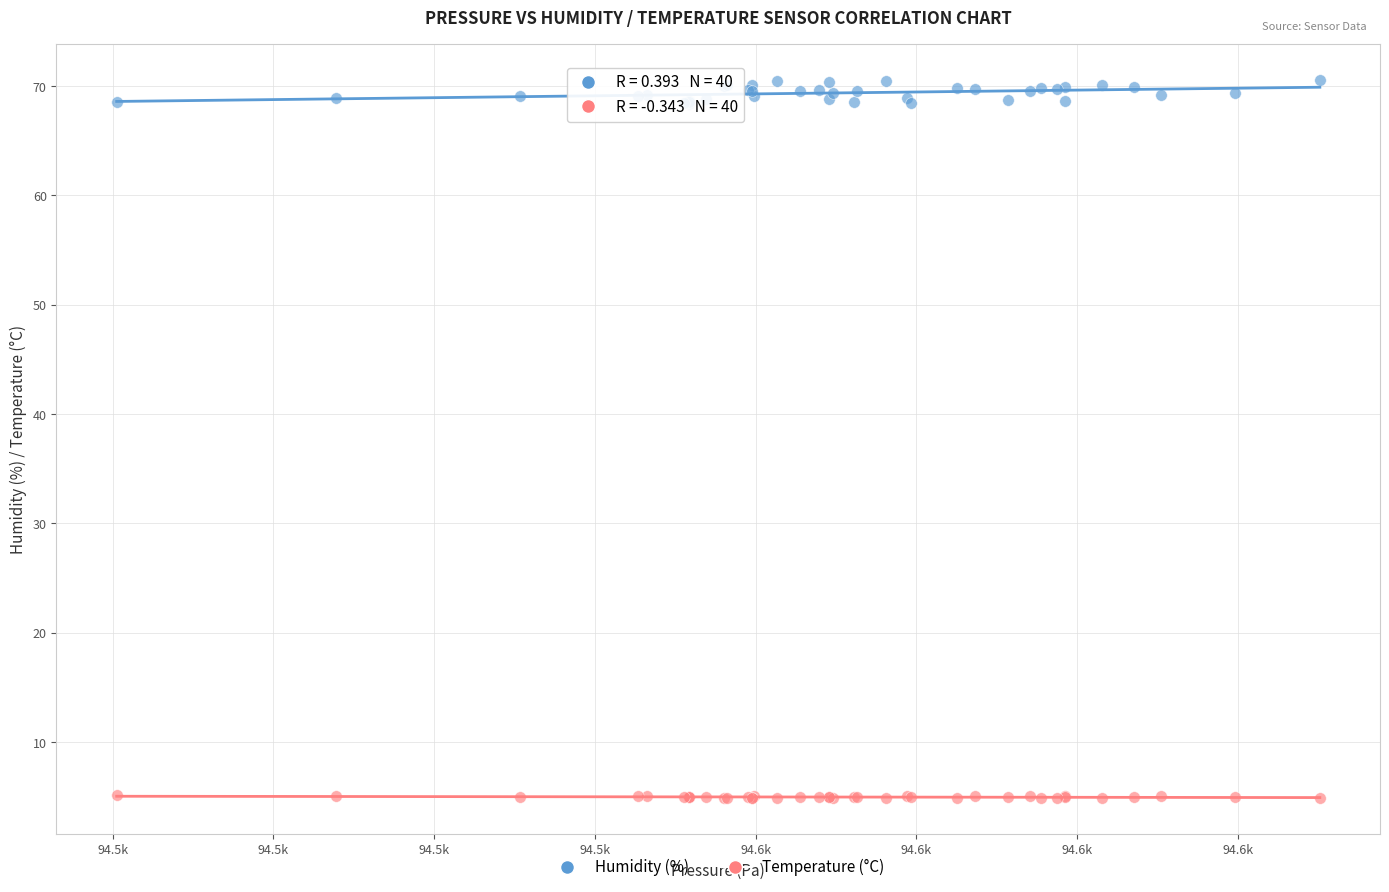

Which series reaches the maximum Y coordinate?

Humidity (%)